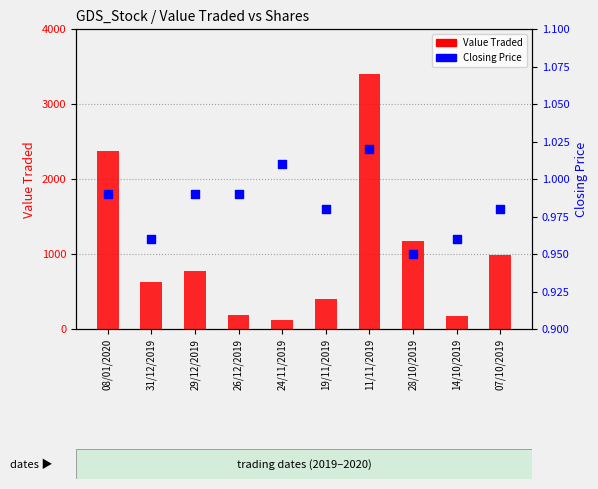

Which series reaches the maximum Y coordinate?

Value Traded